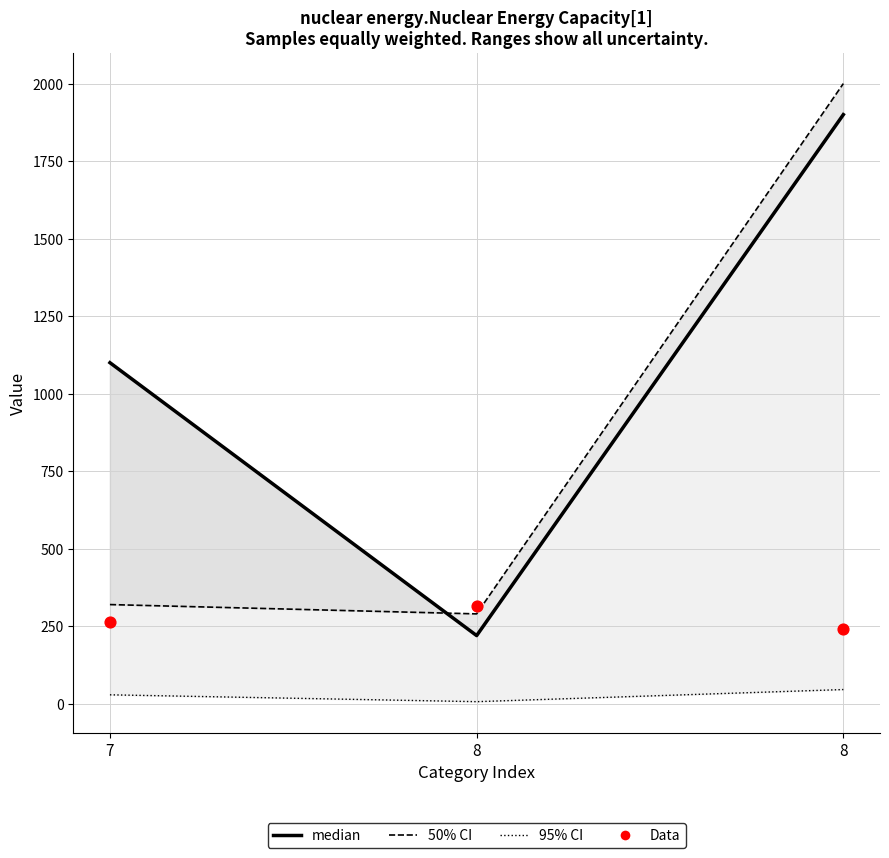

Is the value of lower_rho (50% CI) at 7 greater than the value of upper_rho (median) at 7?

No